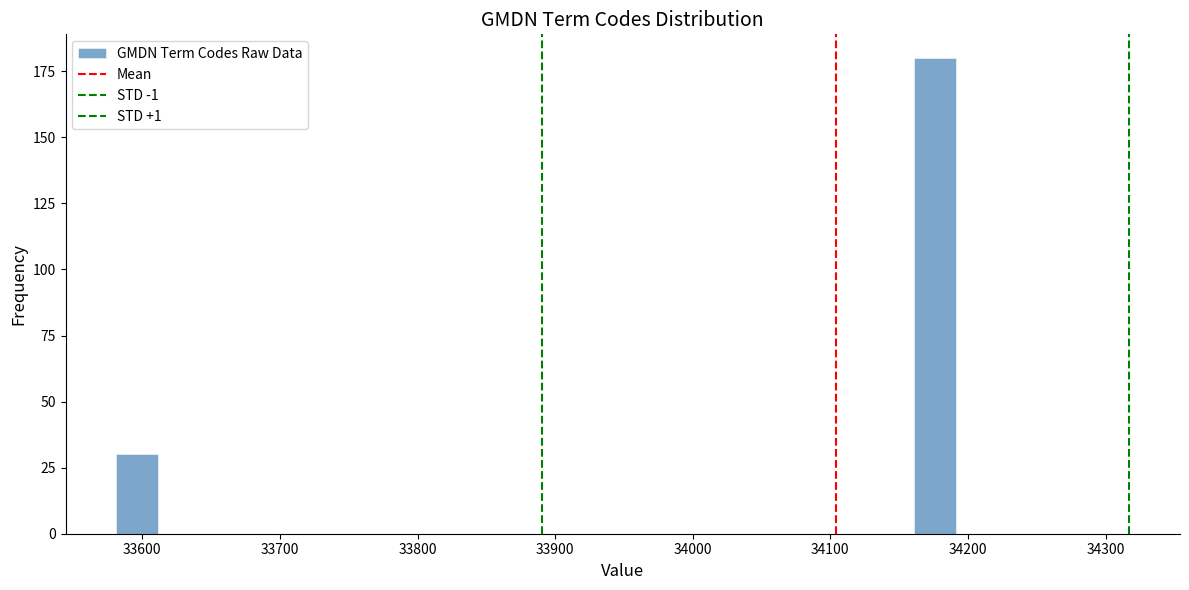

Around what value on the x-axis is the tallest bar? Give the approximate position of its centre, as read against the axis.

34180